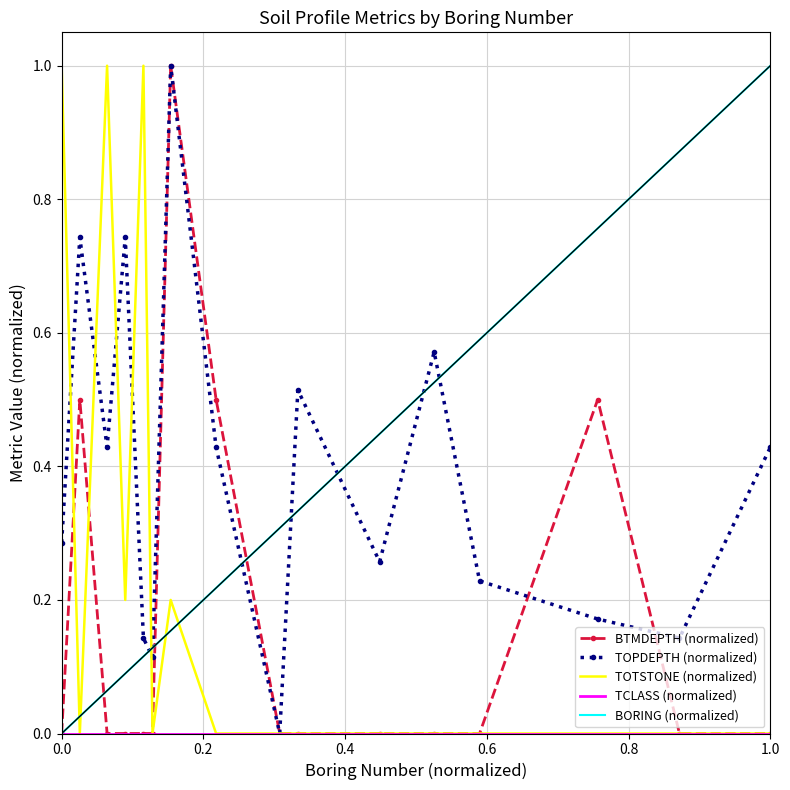

What is the maximum value shown in the chart?

1.0